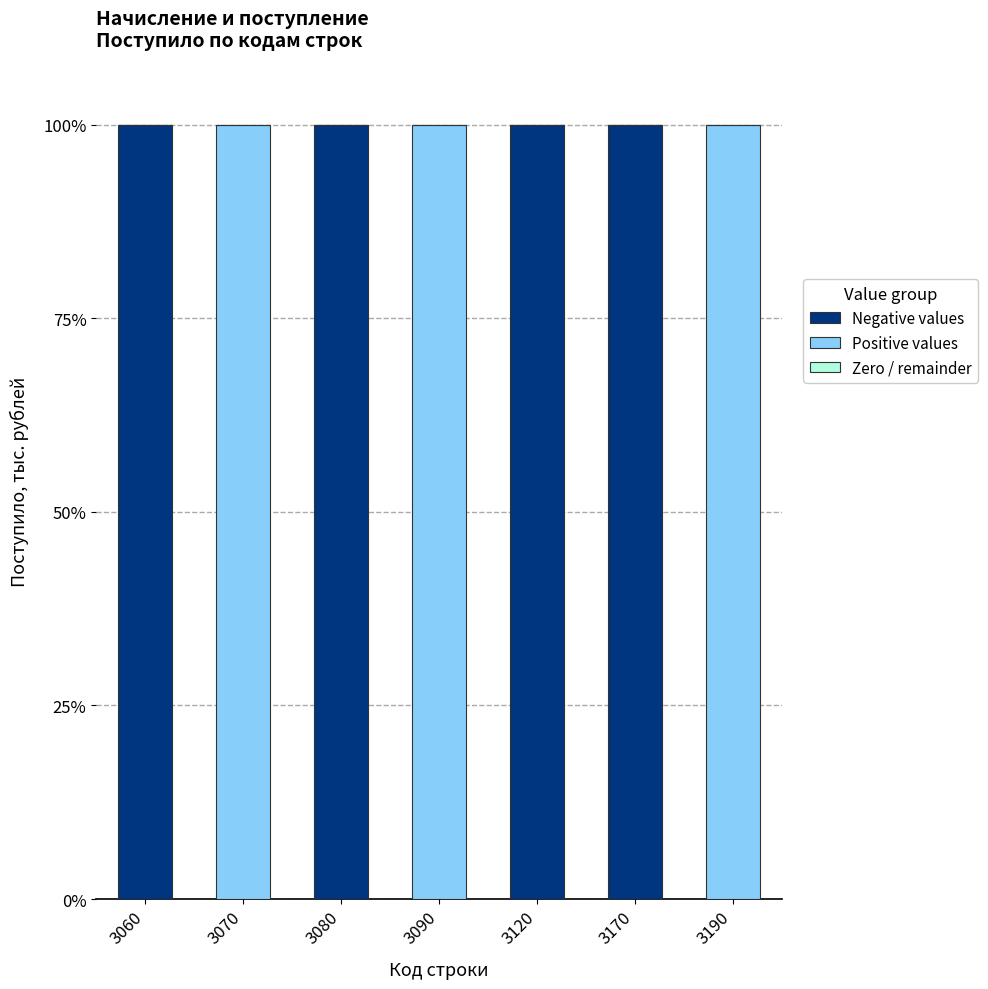

How many categories are shown in the chart?

7